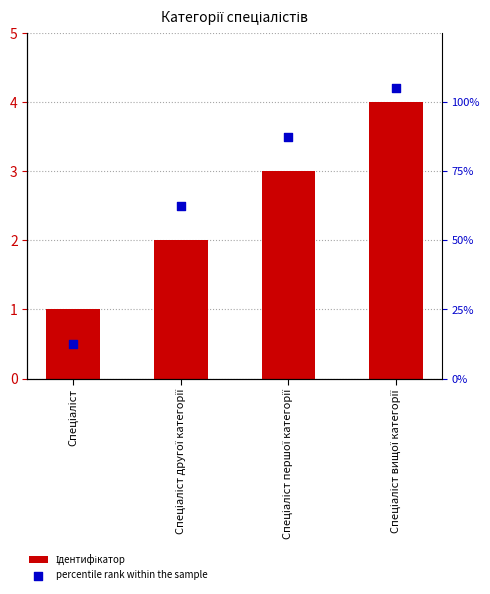

Which series has the widest spread of Y values?

percentile rank within the sample